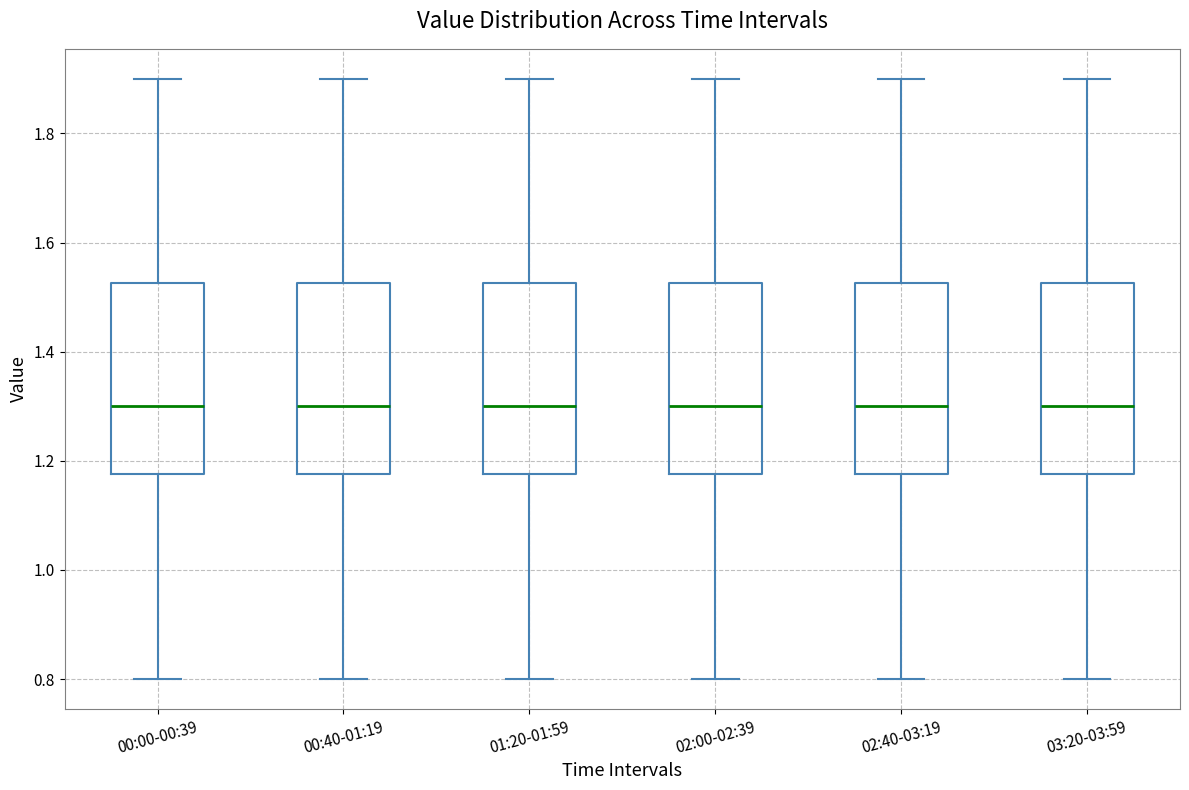

Reading left to right, transcribe this box plot: for each box, give where its median line is, the range the box spans, and where its two whiskers end, as read against the y-axis. The values are not printed on the chart, so give them approximately, as read against the axis.

00:00-00:39: median 1.30, box 1.18 to 1.52, whiskers 0.80 to 1.90
00:40-01:19: median 1.30, box 1.18 to 1.52, whiskers 0.80 to 1.90
01:20-01:59: median 1.30, box 1.18 to 1.52, whiskers 0.80 to 1.90
02:00-02:39: median 1.30, box 1.18 to 1.52, whiskers 0.80 to 1.90
02:40-03:19: median 1.30, box 1.18 to 1.52, whiskers 0.80 to 1.90
03:20-03:59: median 1.30, box 1.18 to 1.52, whiskers 0.80 to 1.90